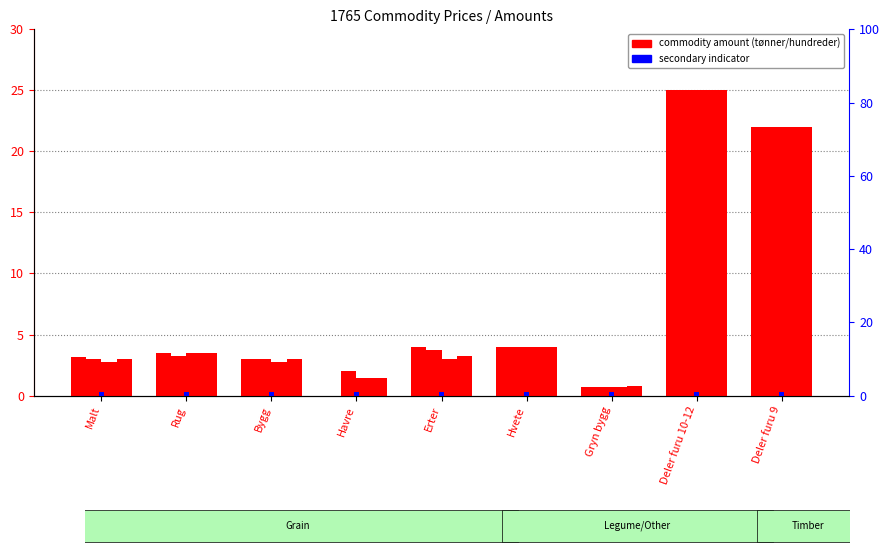

What is the label of the 4th bar from the left?

Havre